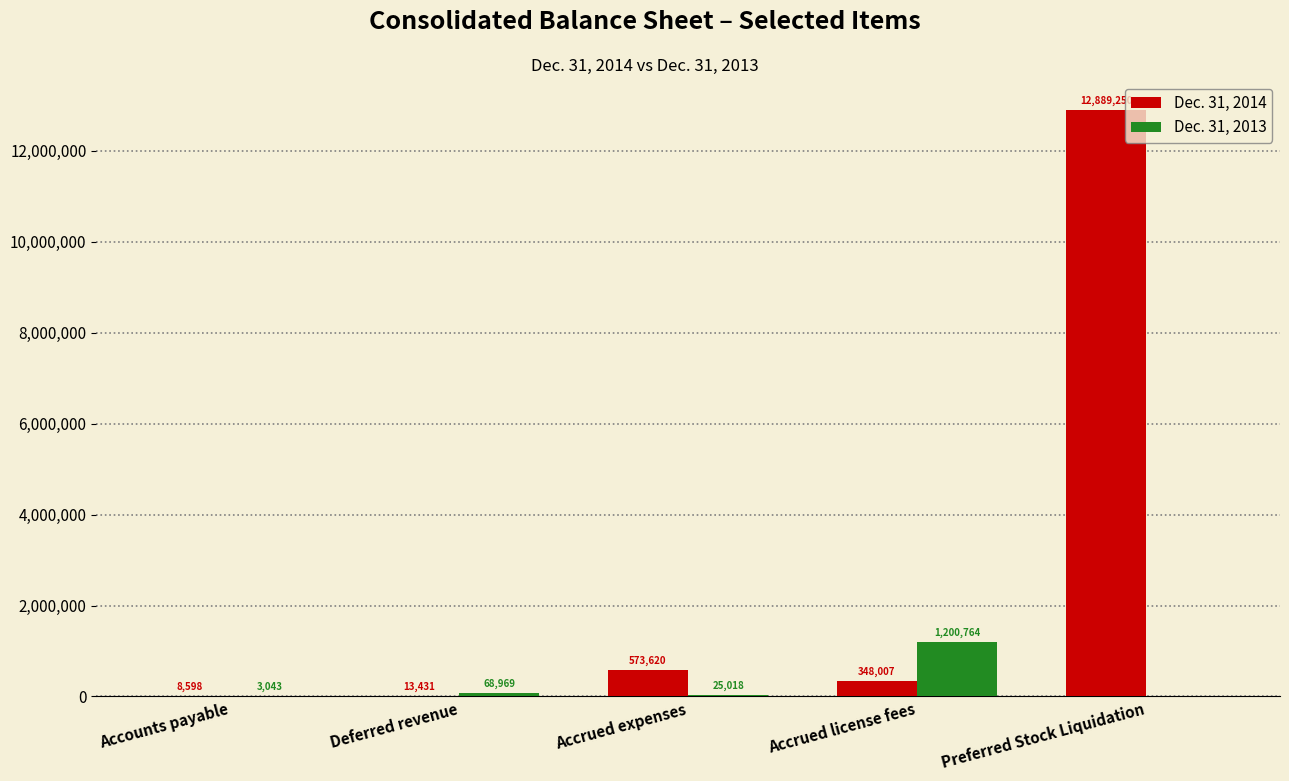

What is the sum of all Dec. 31, 2013 values?

1297794